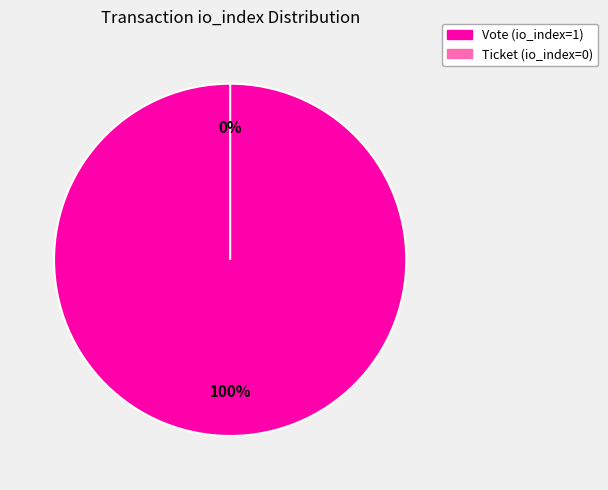

Rank the categories by value from highest to lowest.

Vote (io_index=1), Ticket (io_index=0)